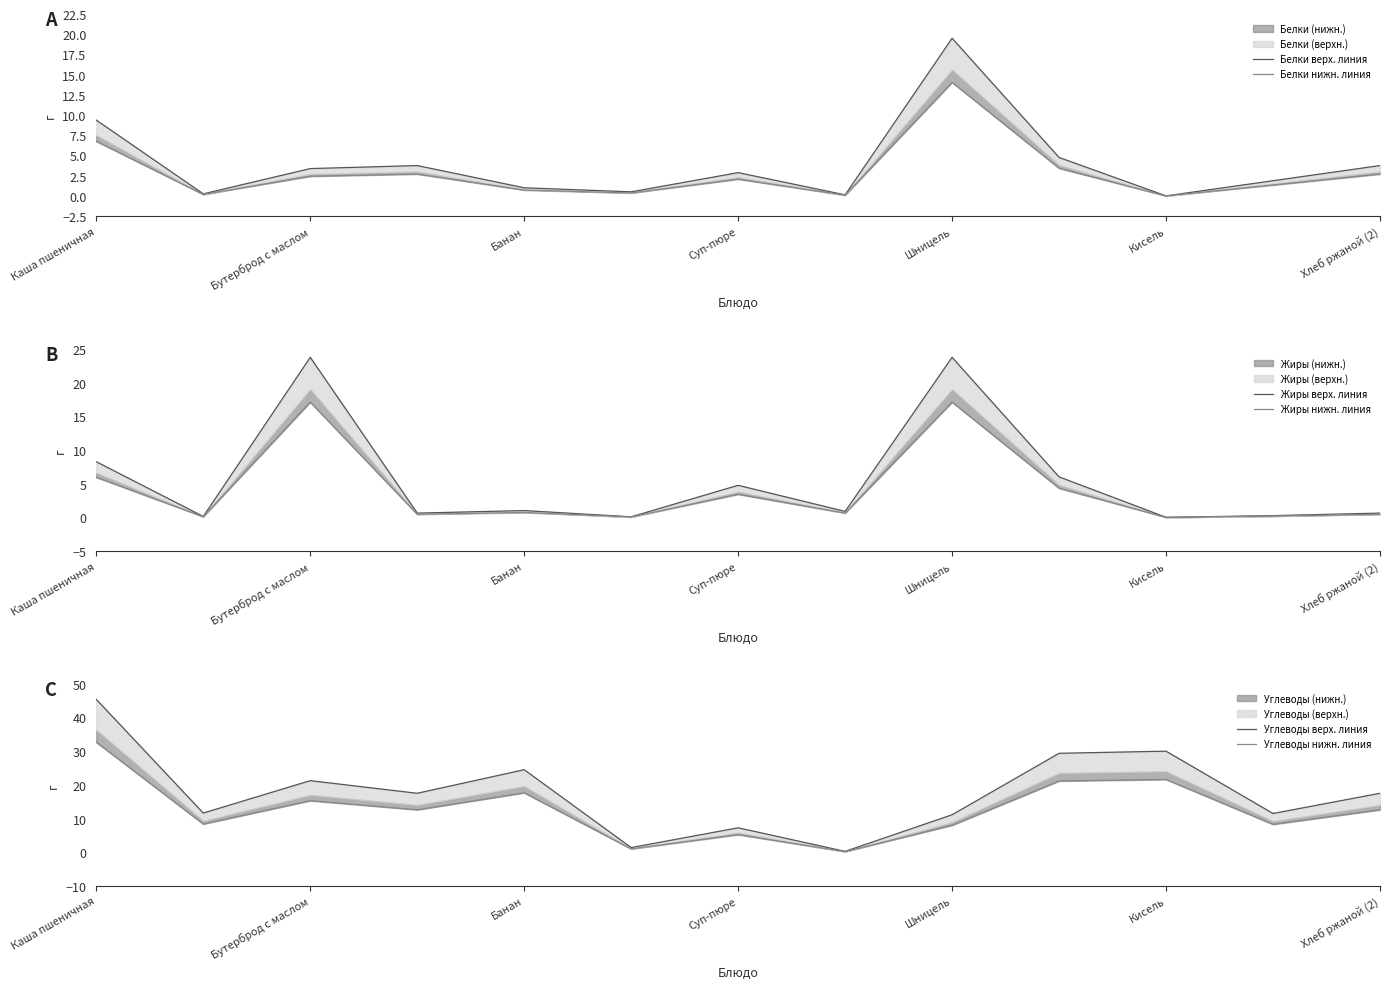

How many lines are shown in the chart?

6